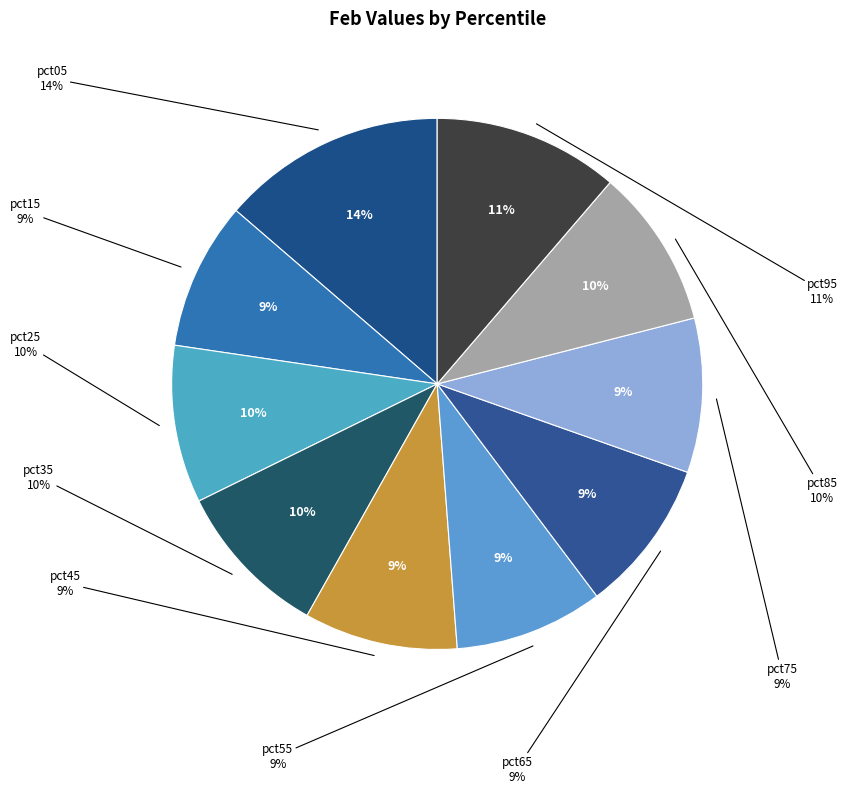

Is there any slice that represents more than half of the pie?

No